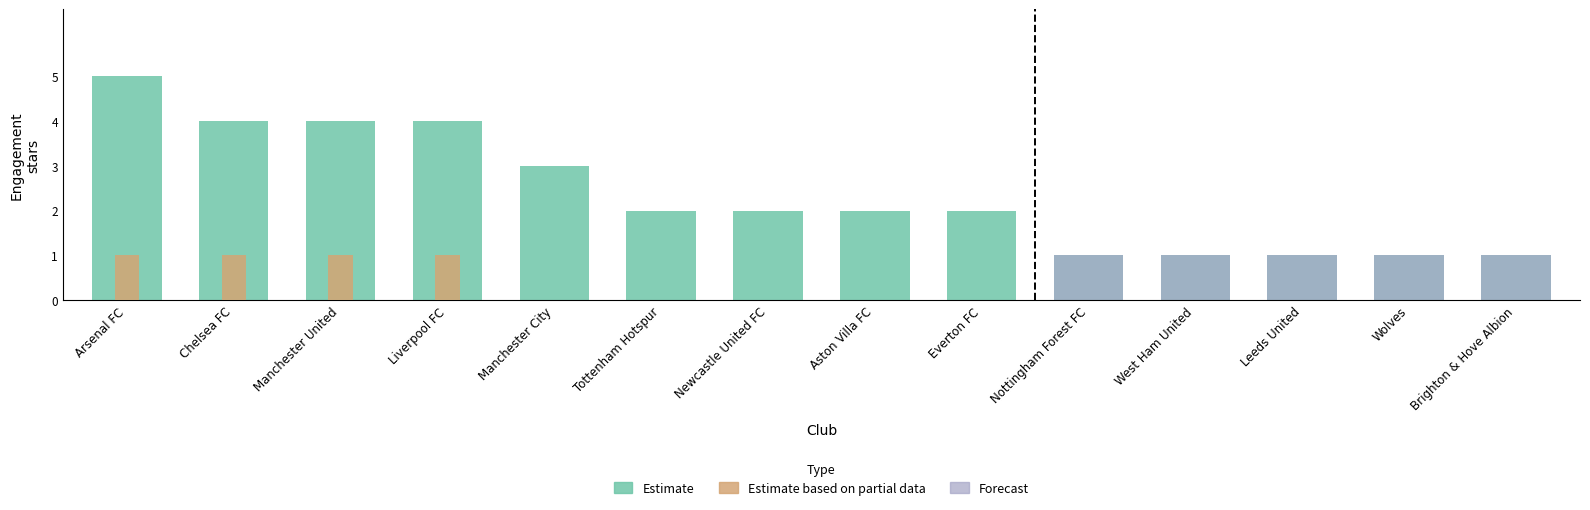

Which series changed the most between Chelsea FC and Newcastle United FC?

Estimate